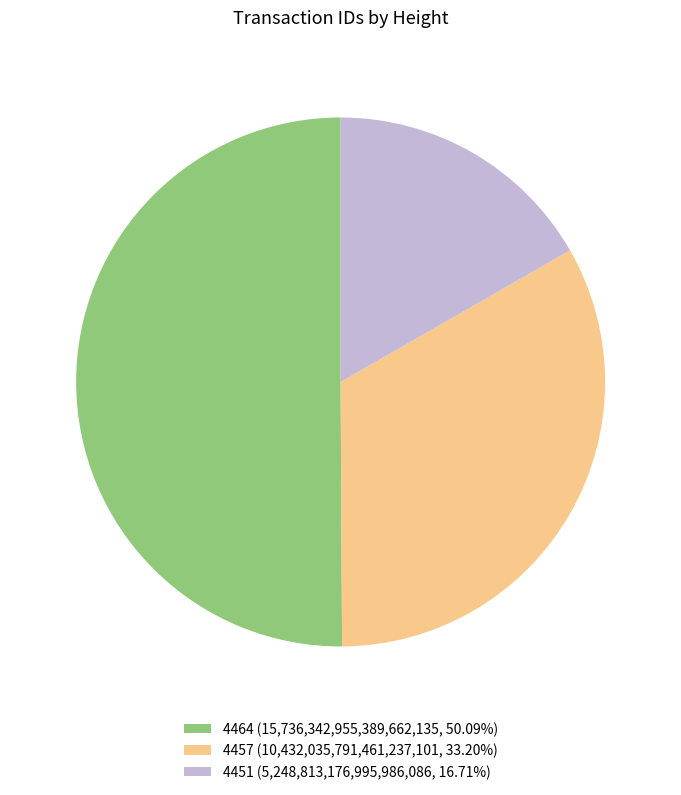

Which slice is the largest?

4464